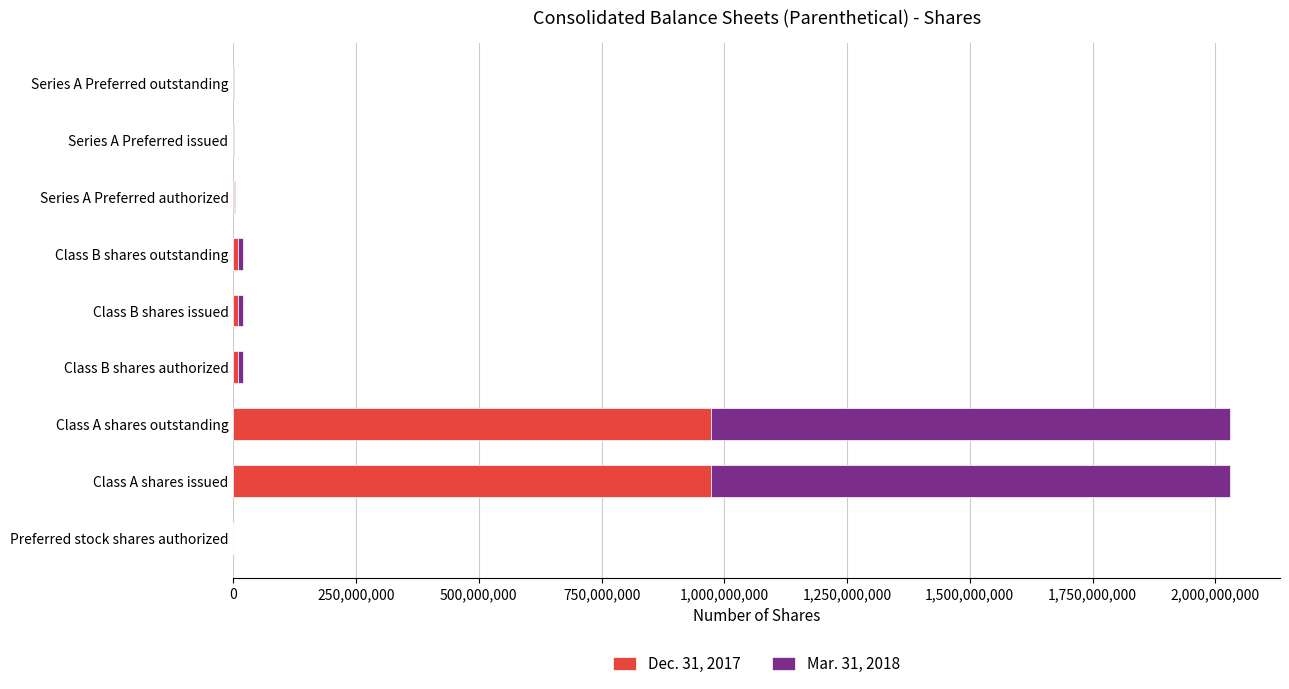

What are all the series names shown in the legend?

Dec. 31, 2017, Mar. 31, 2018